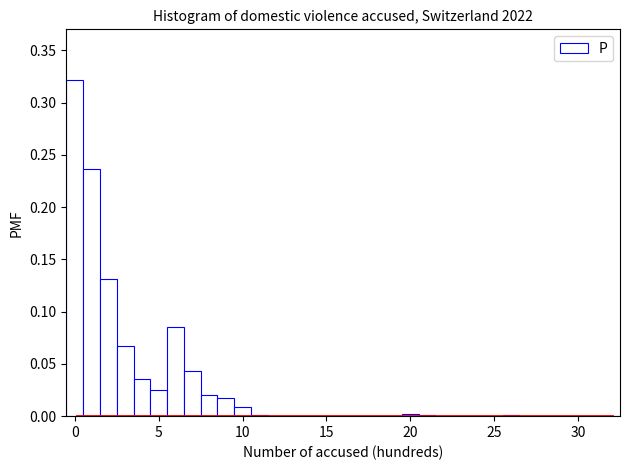

Around what value on the x-axis is the tallest bar? Give the approximate position of its centre, as read against the axis.

0.0